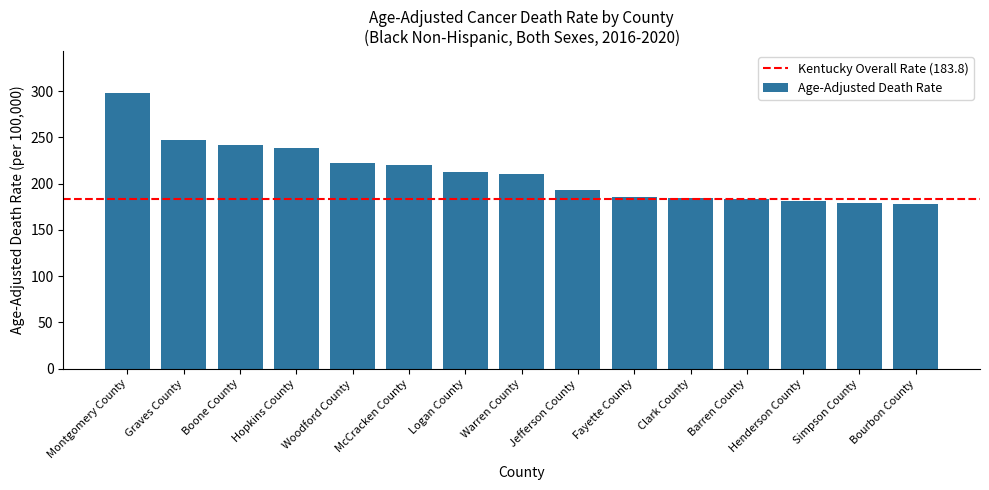

The value at Bourbon County is 177.8. True or false?

True